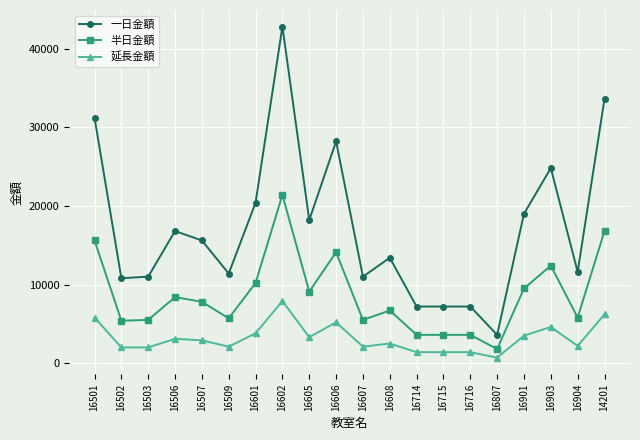

At which label is 一日金額 closest to 23200?

16903